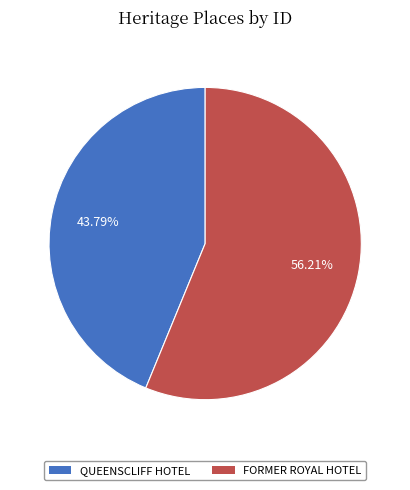

What is the smallest slice in the pie chart?

QUEENSCLIFF HOTEL